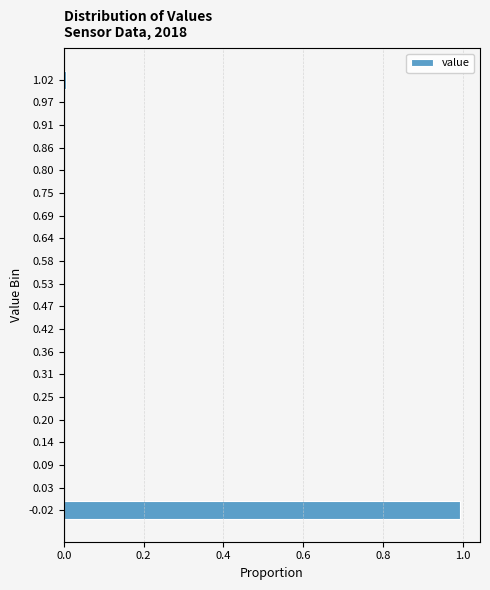

What is the sum of all values?

1.0